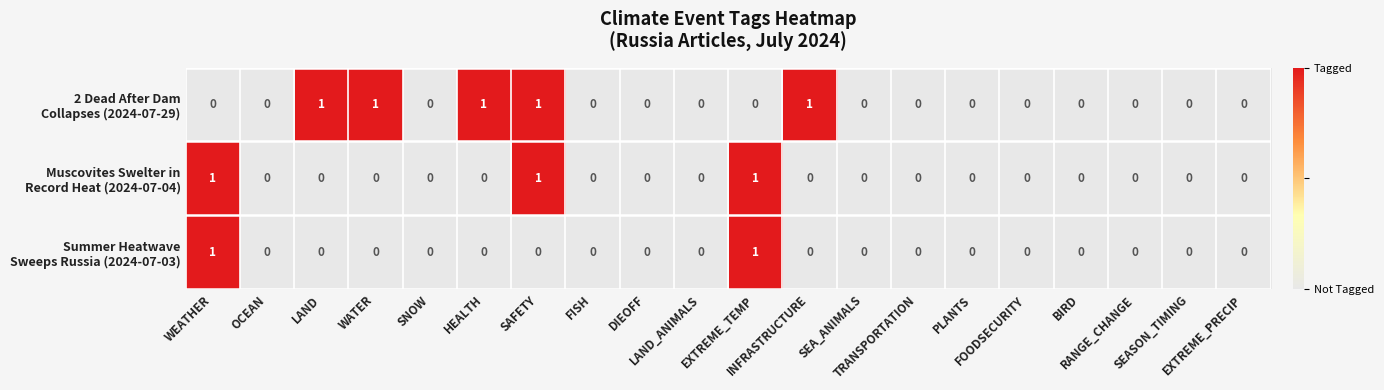

What is the greatest value displayed?

1